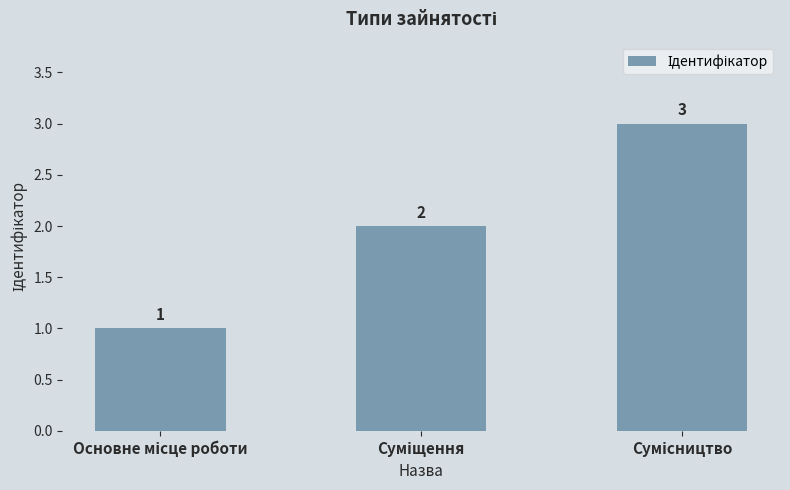

What is the value of the 2nd bar from the left?

2